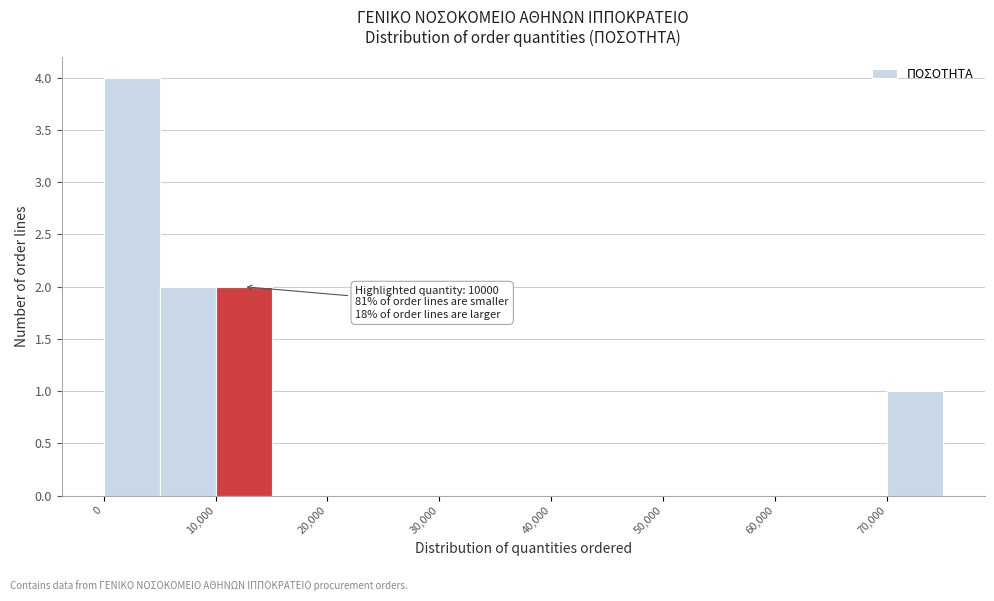

Which range on the x-axis has the tallest bar?

0 to 5000